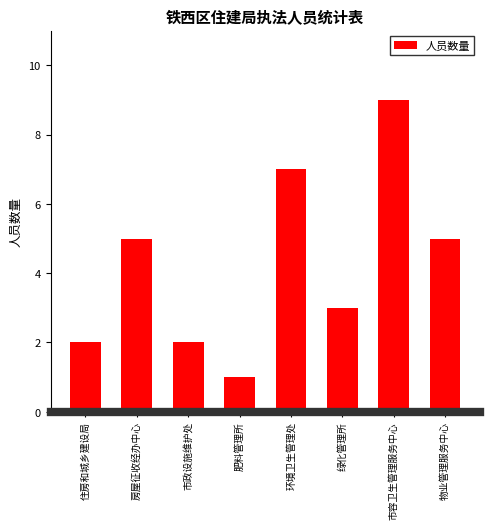

Reading left to right, what are all the values shown in this chart?

2	5	2	1	7	3	9	5